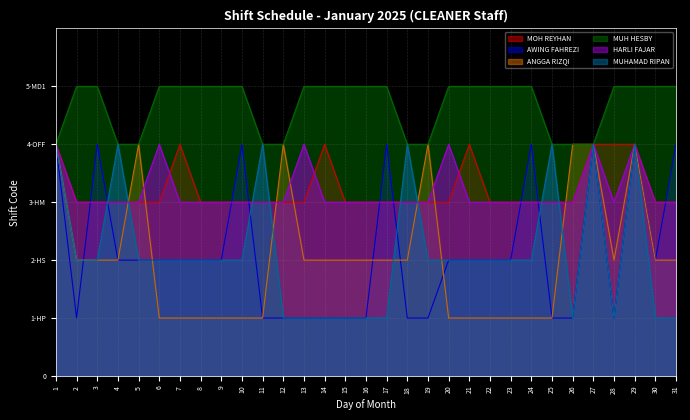

What is the difference between the maximum and second lowest values in the HARLI FAJAR series?

1